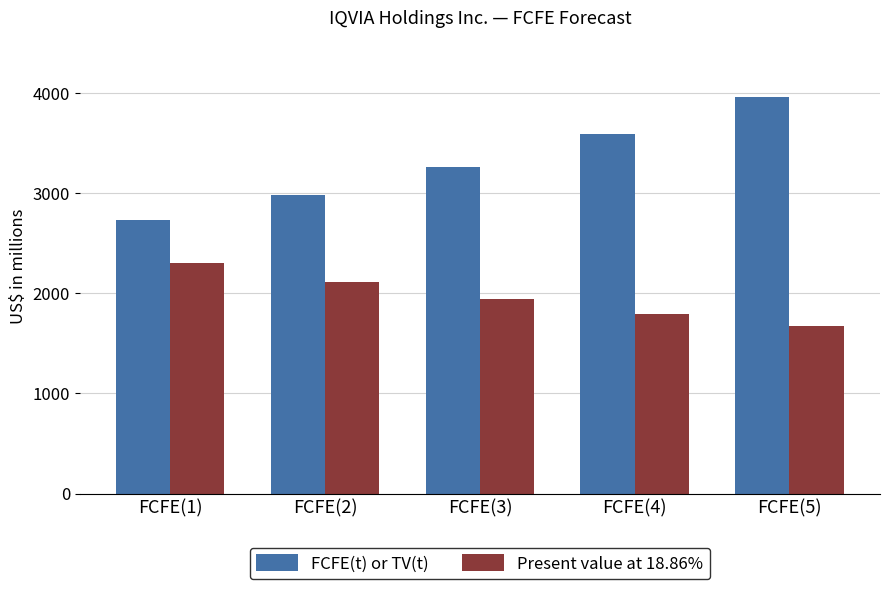

True or false: Present value at 18.86% has a value of 1669 at FCFE(5).

True